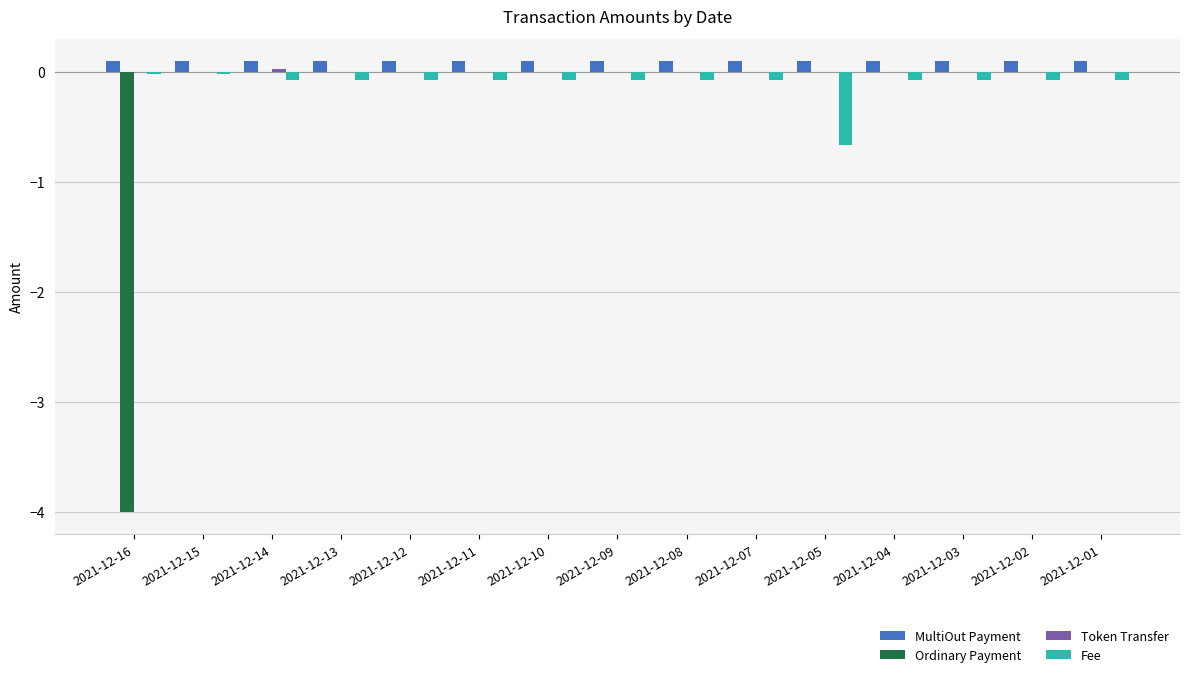

Count the MultiOut Payment values in the range 0 to 1.

15